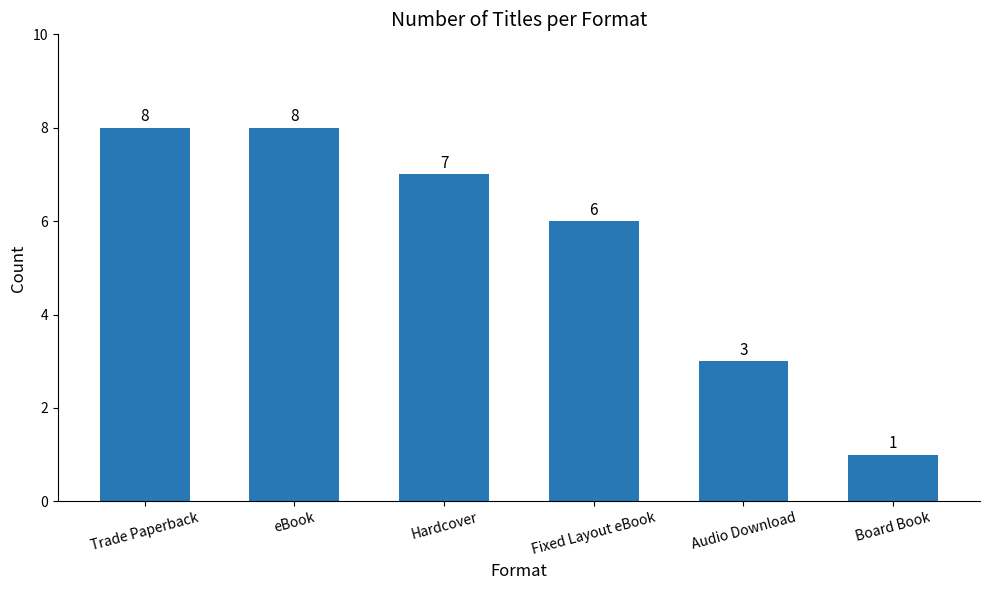

What is the sum of all values?

33